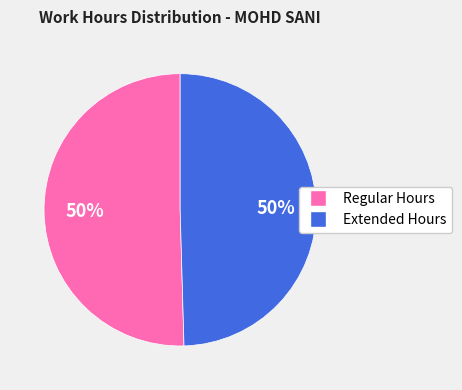

To the nearest percent, what is the average slice percentage?

50%